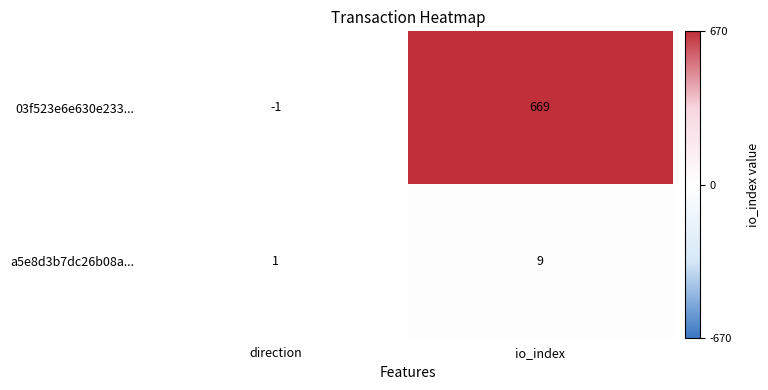

What is the difference between the highest and lowest values at direction?

2